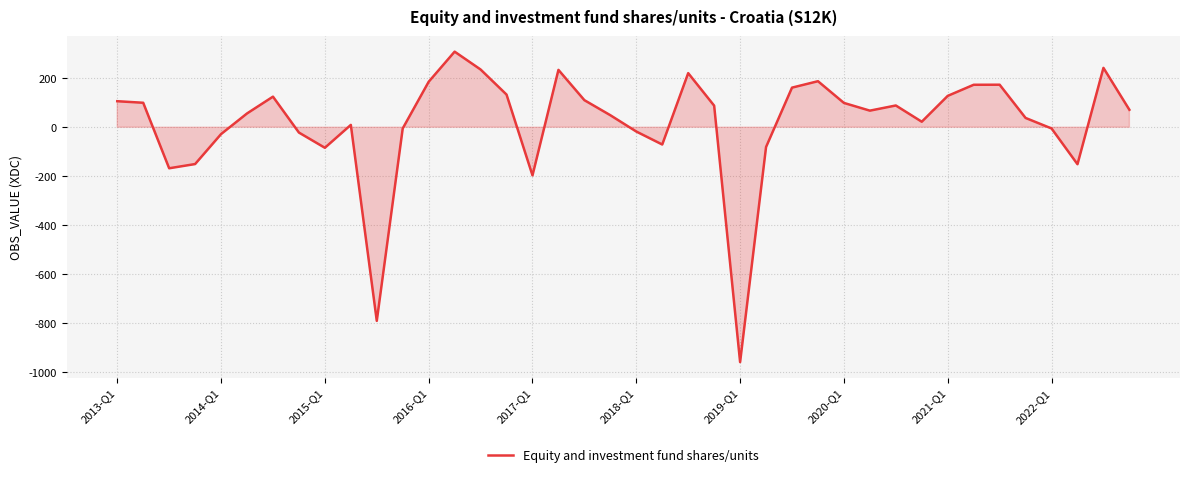

What is the minimum value shown in the chart?

-958.2